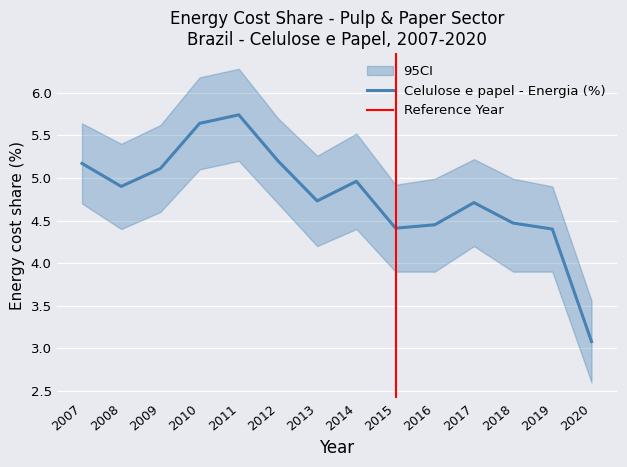

Which series has the largest range (max minus min)?

CI_upper